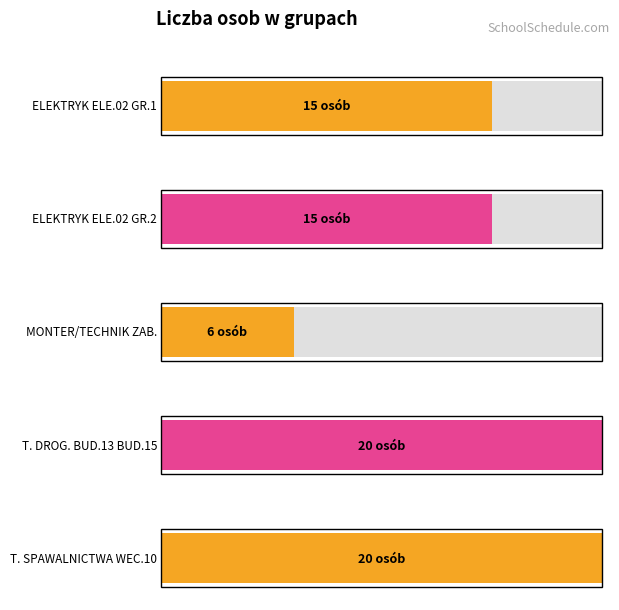

Where does the data first go above 15?

T. DROG. BUD.13 BUD.15